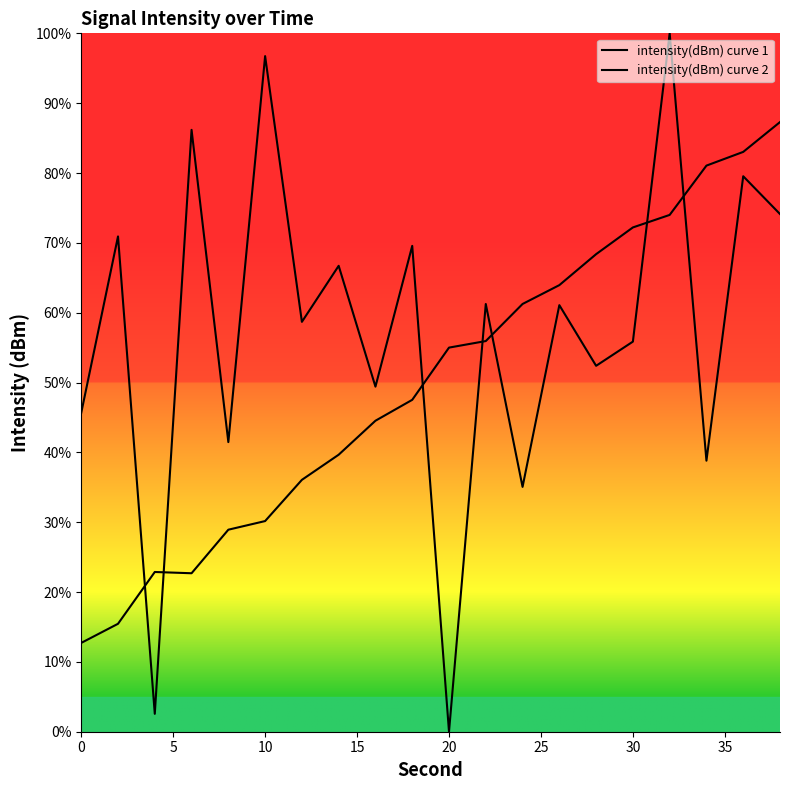

Does the chart display data point markers on the line(s)?

No